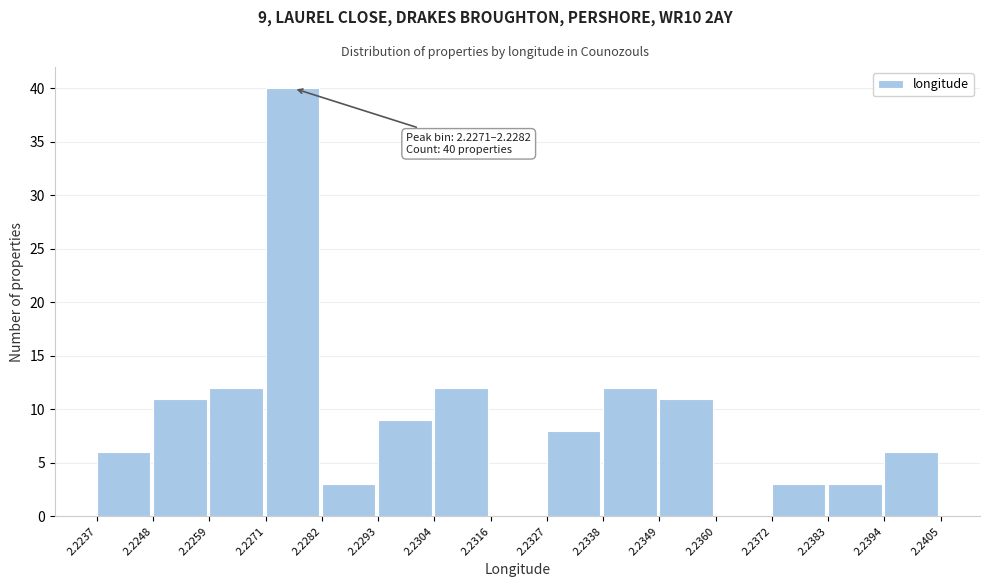

Over which range of the x-axis is the bar tallest?

2.2271 to 2.2282